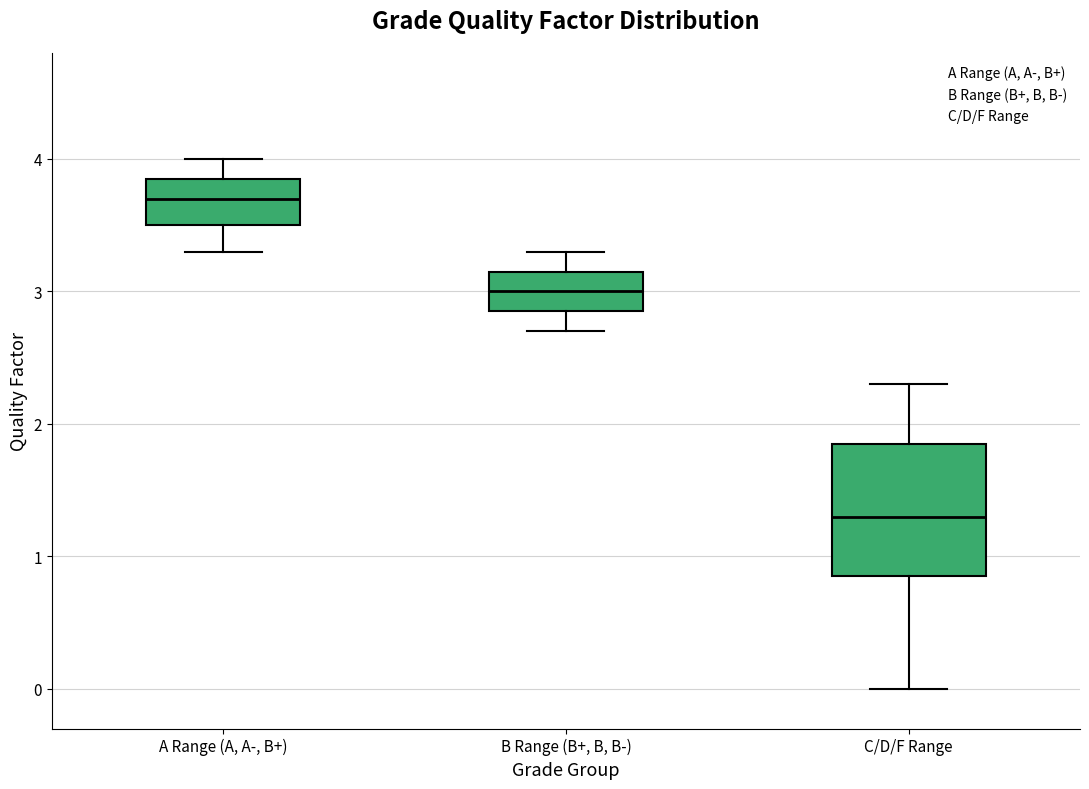

Which box's median line is the lowest?

C/D/F Range